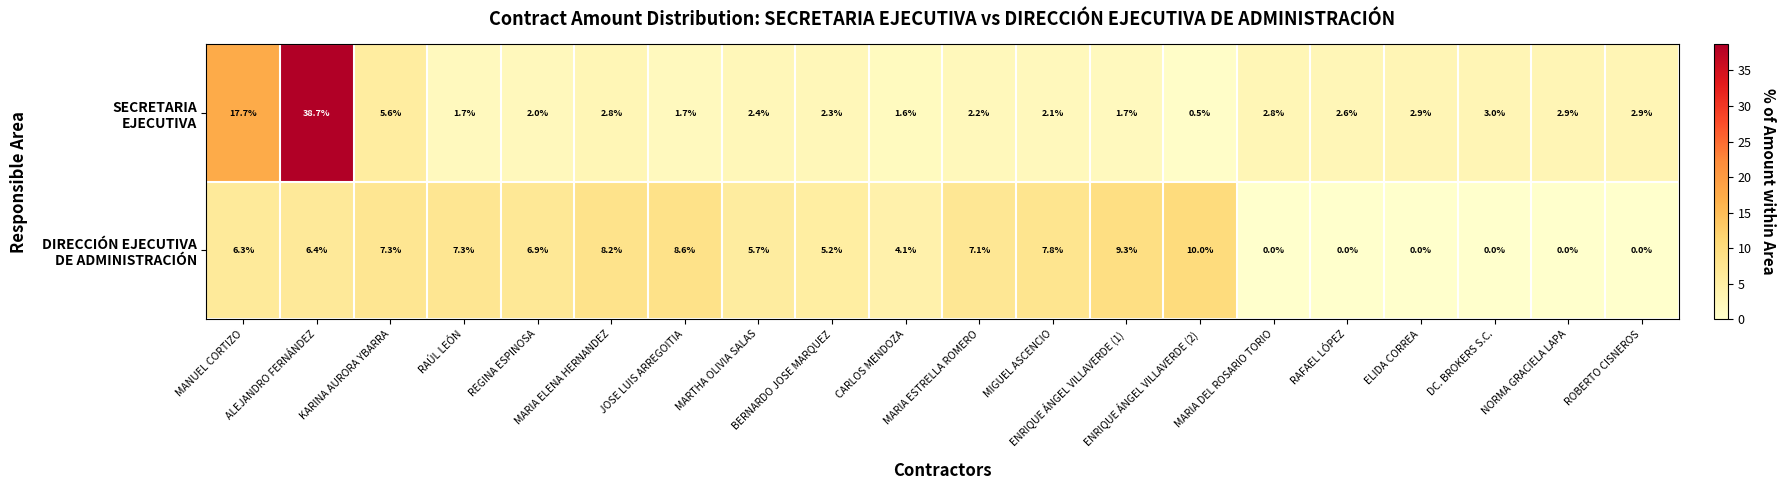

At how many categories does at least one series exceed 2?

20